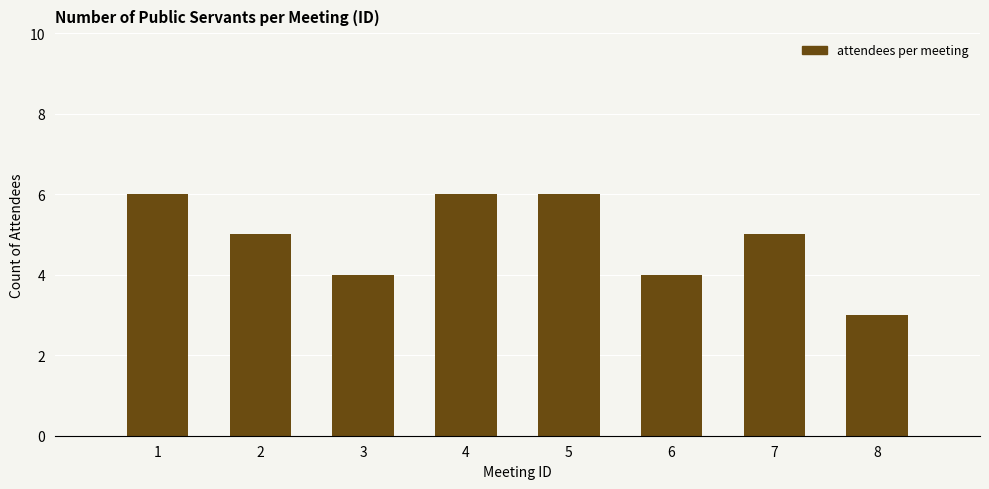

Reading left to right, extract all data points from this chart.

1=6	2=5	3=4	4=6	5=6	6=4	7=5	8=3